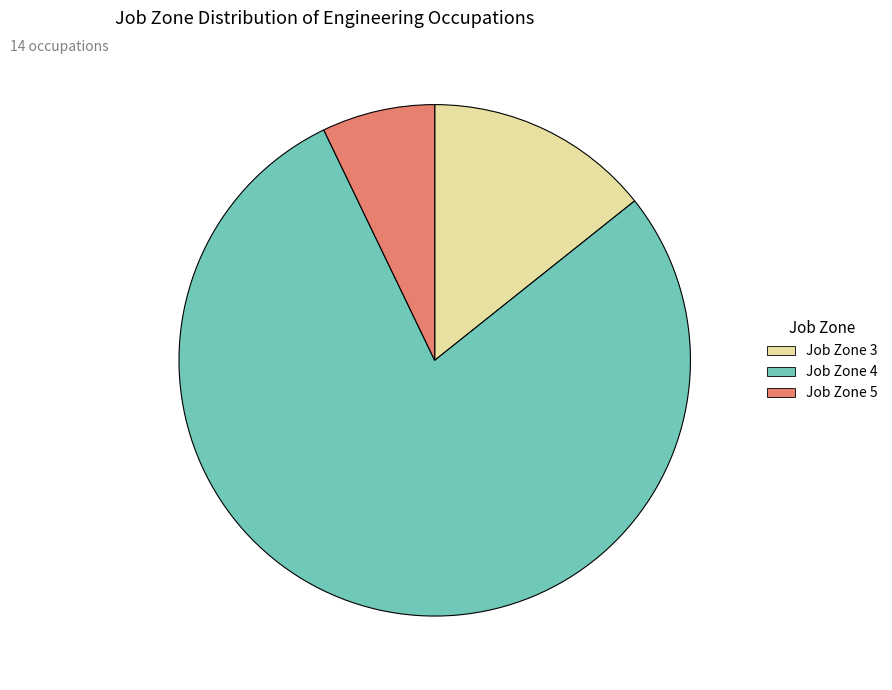

What is the largest slice in the pie chart?

Job Zone 4